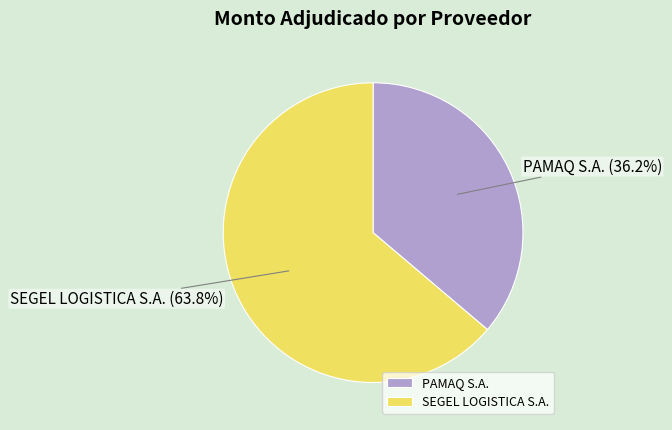

True or false: PAMAQ S.A. accounts for 28% of the total.

False